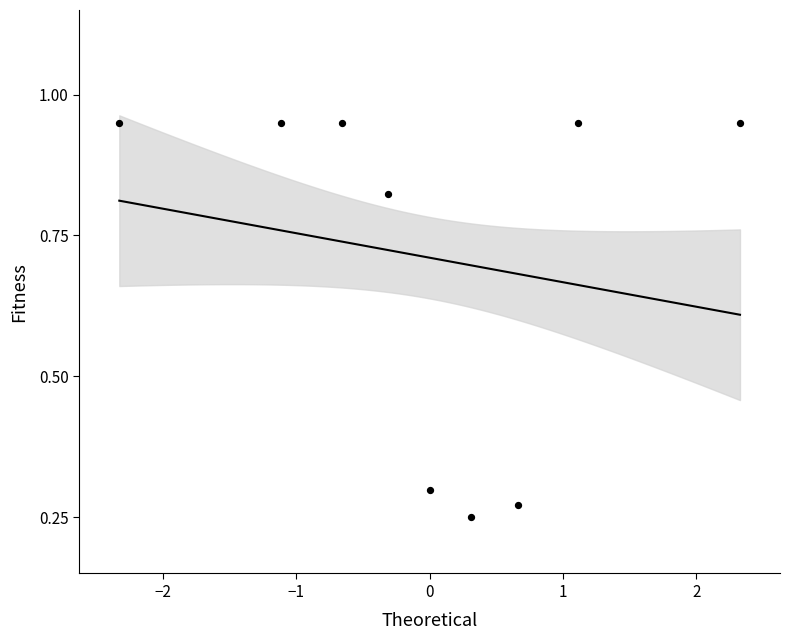

What is the range of X values (max minus min)?

4.7